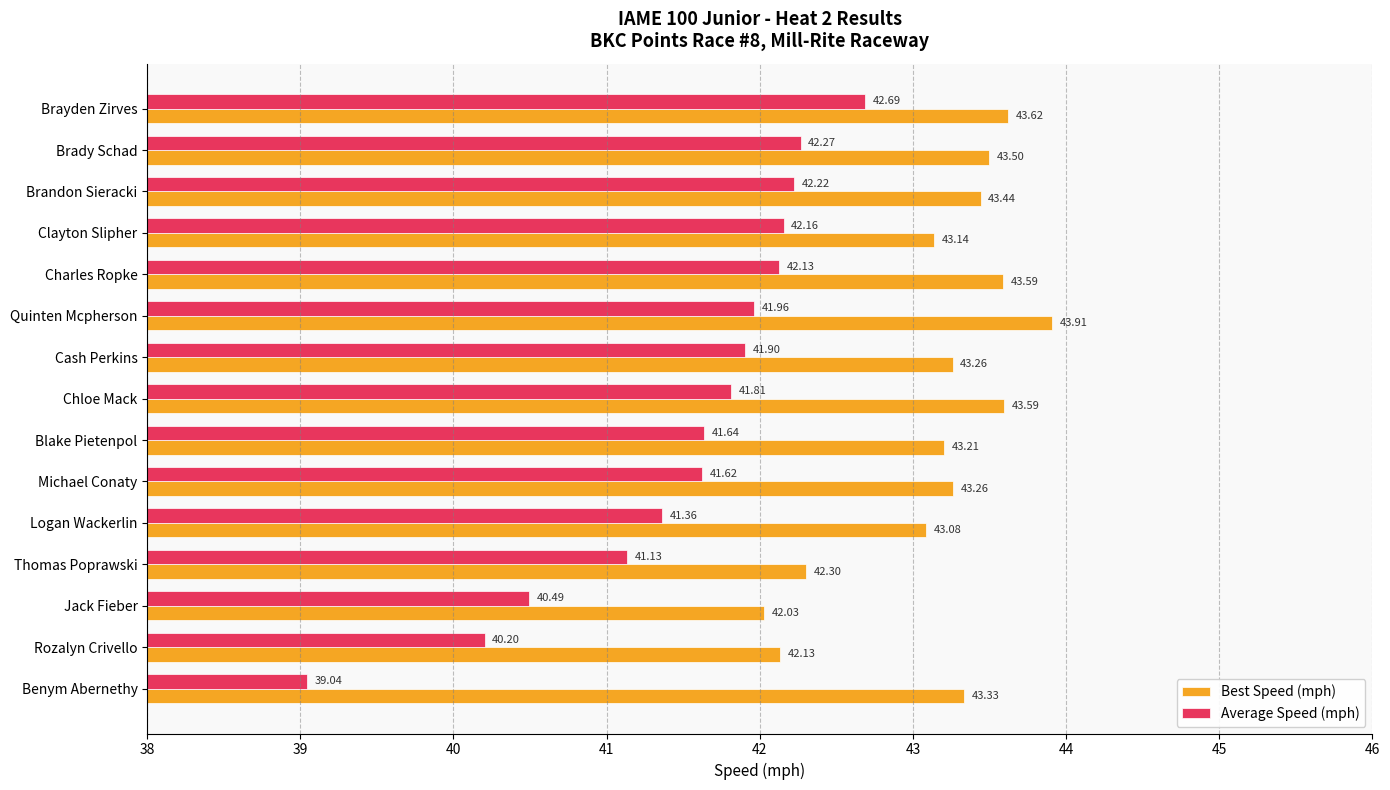

What is the average value of the Best Speed (mph) series?

43.2